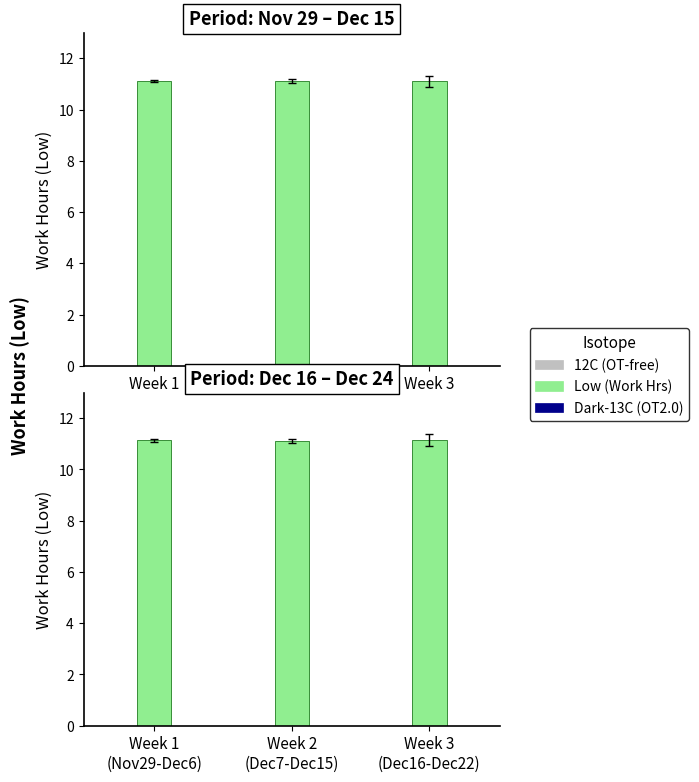

At Week 2
(Dec7-Dec15), list the series in order from largest to smallest.

Low (Work Hrs), 12C (OT-free), Dark-13C (OT2.0)